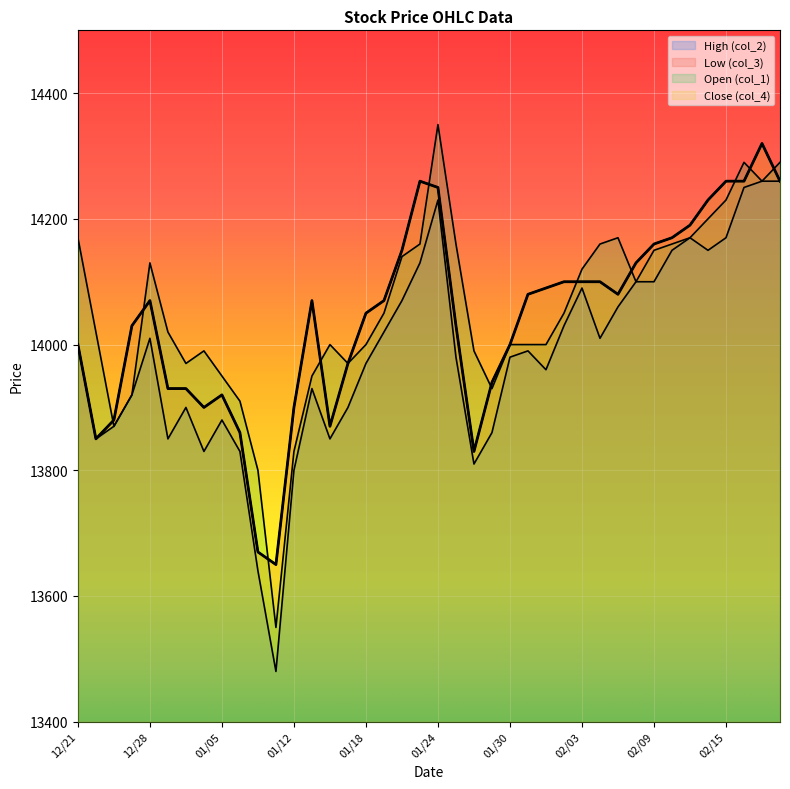

What is the difference between the Low (col_3) values at 2012/02/01 and 2012/01/17?

120